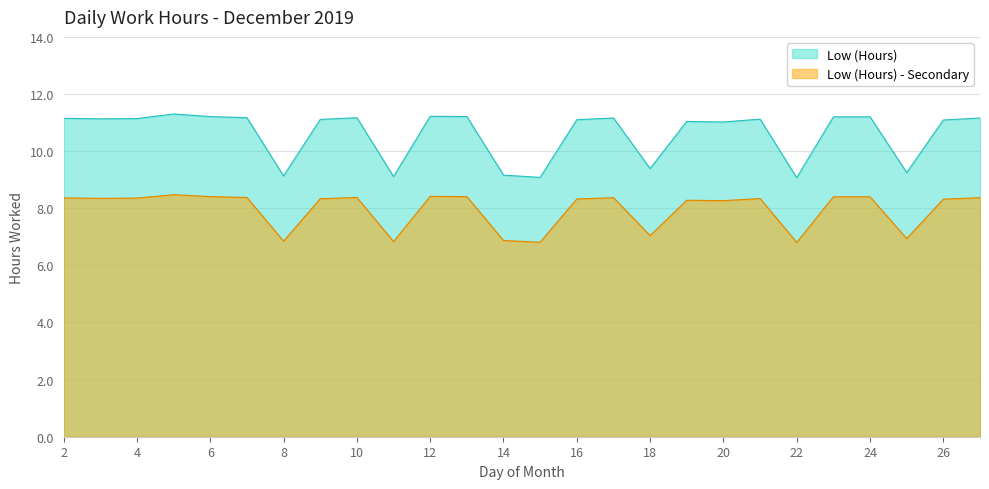

What is the smallest value displayed?

6.8